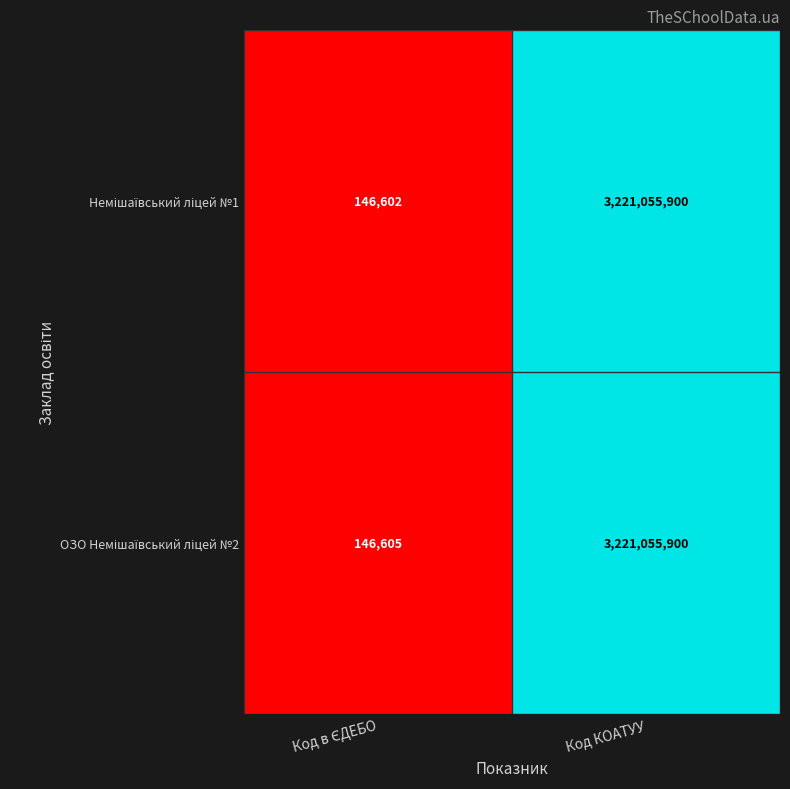

How many distinct data groups are displayed?

2